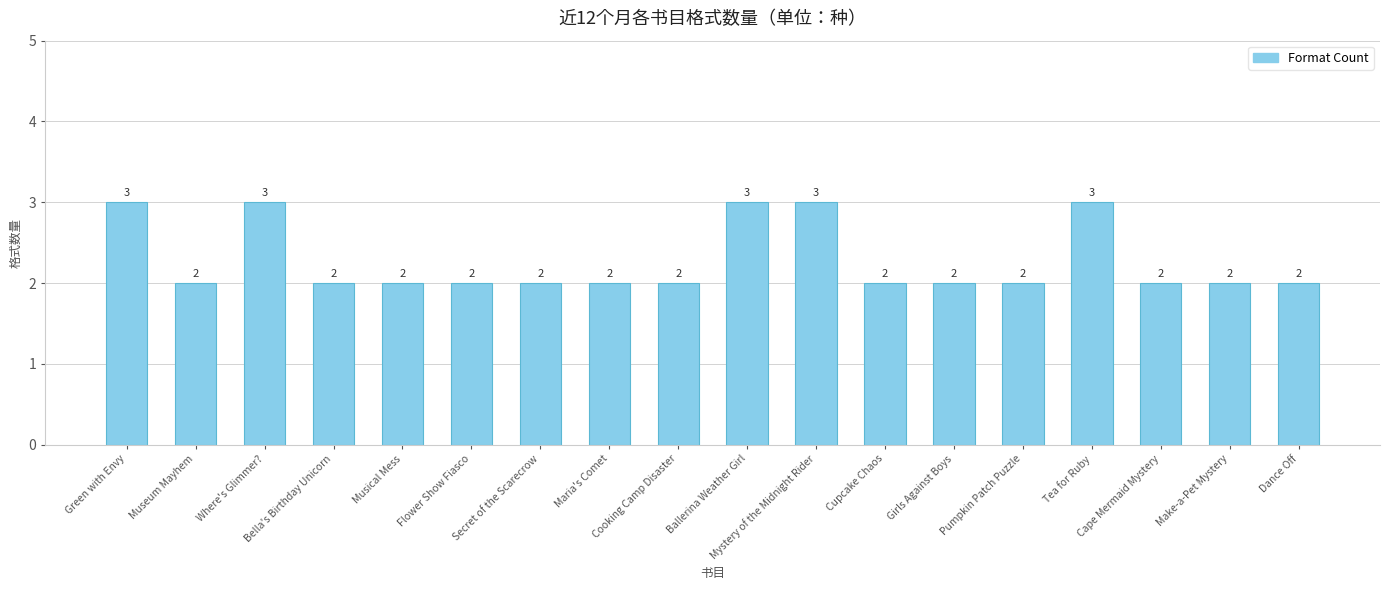

The value at Green with Envy is 3. True or false?

True